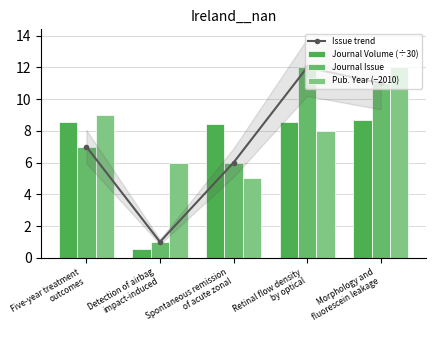

At how many categories does at least one series exceed 6?

4